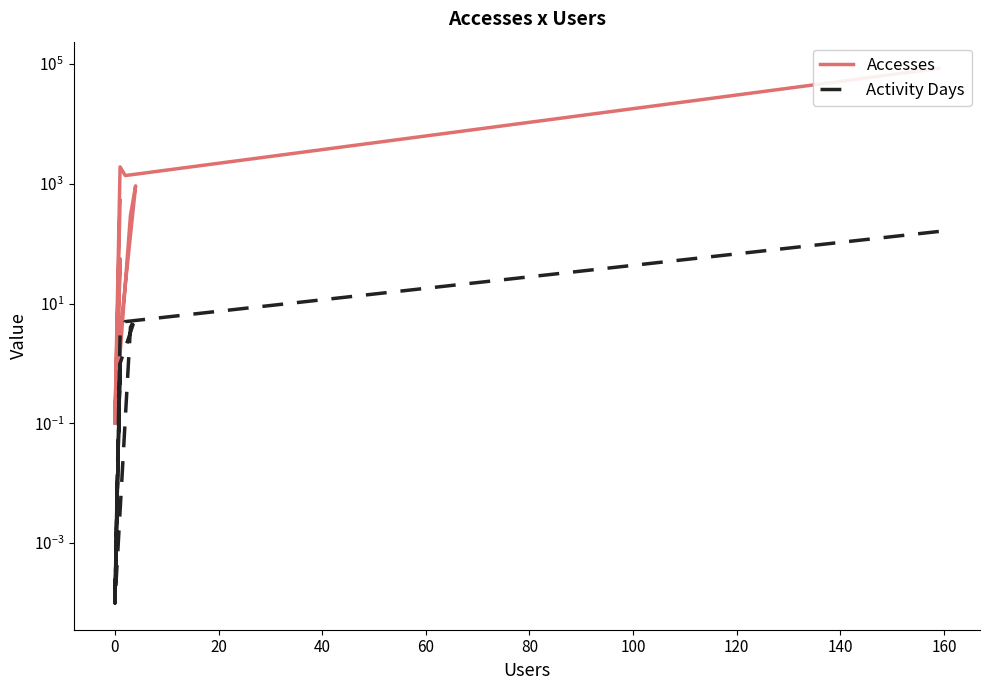

How many categories are shown in the chart?

12